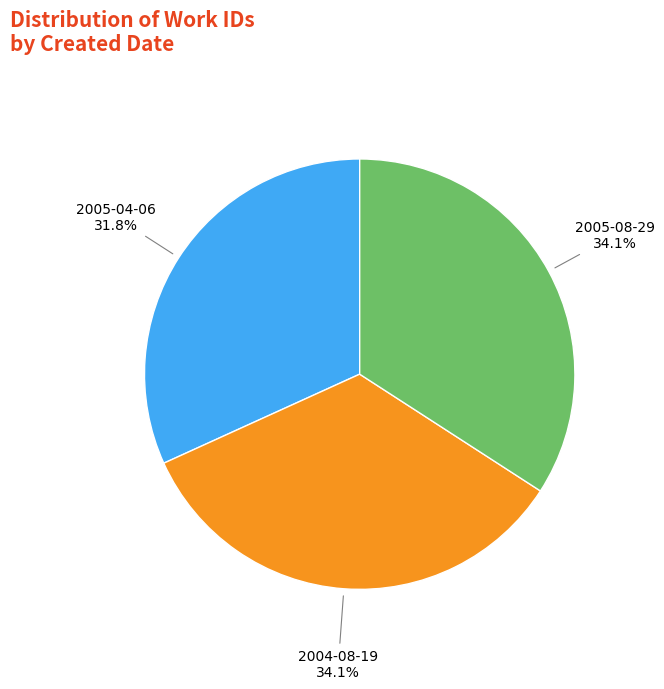

Between 2004-08-19 and 2005-04-06, which is larger?

2004-08-19